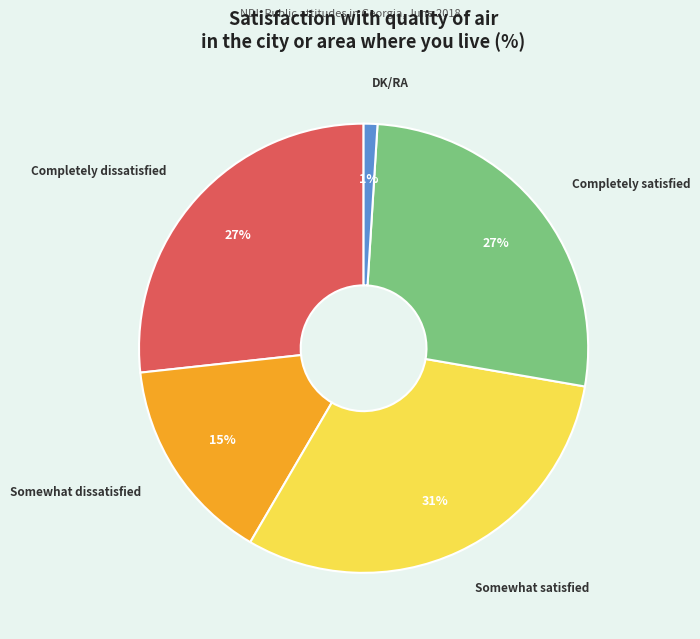

Is there any slice that represents more than half of the pie?

No